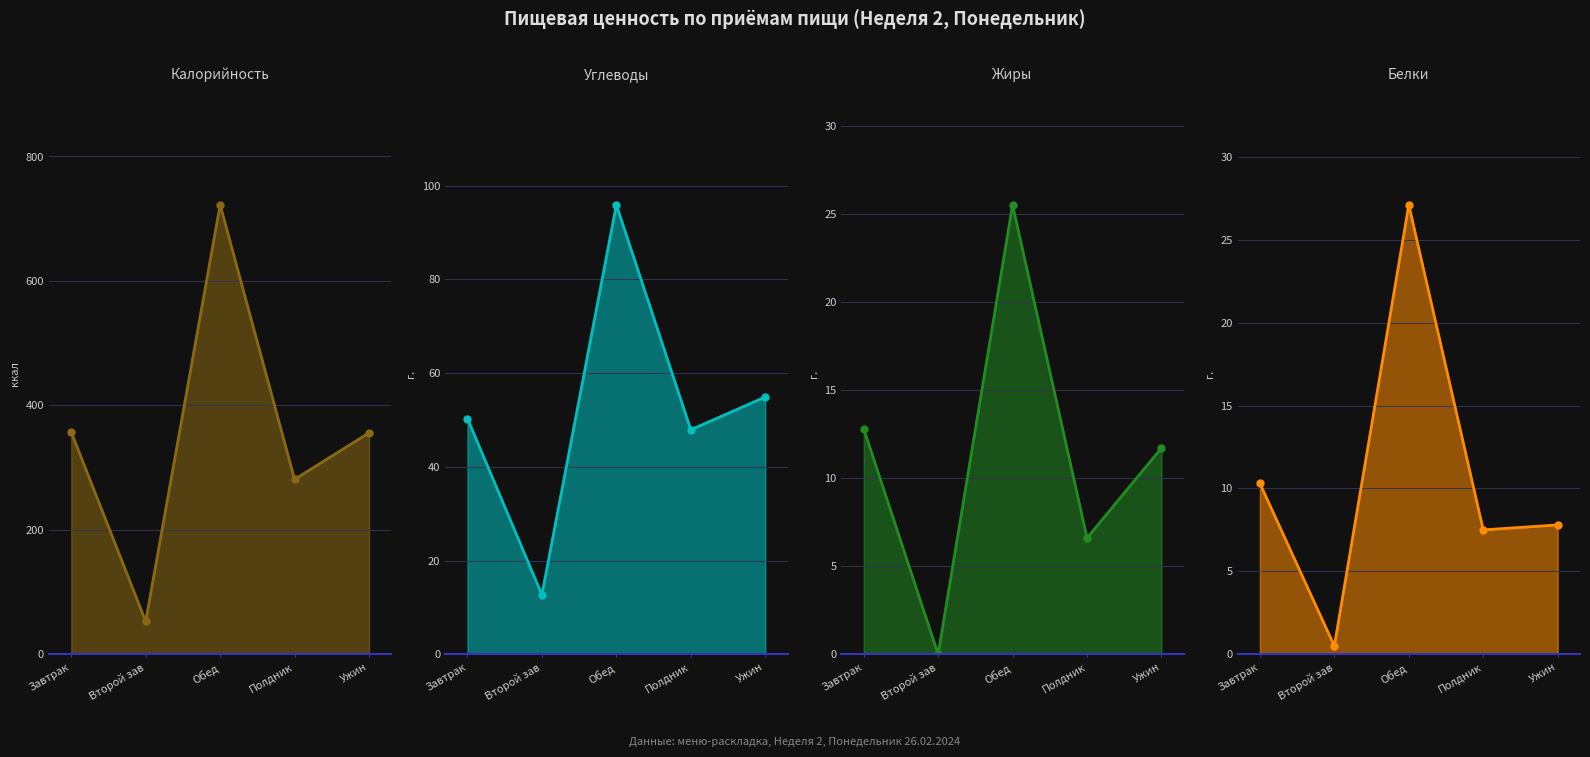

What is the difference between the Калорийность values at Обед and Ужин?

366.4